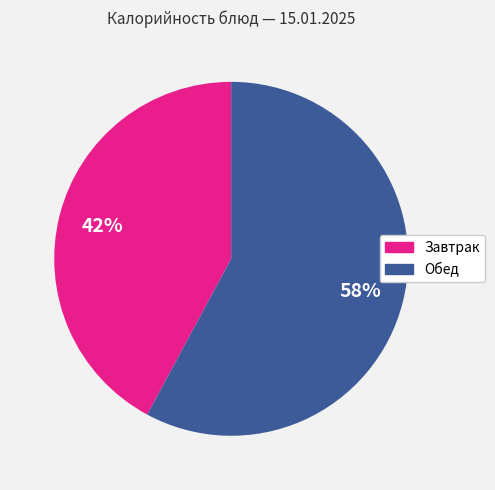

Is there any slice that represents more than half of the pie?

Yes